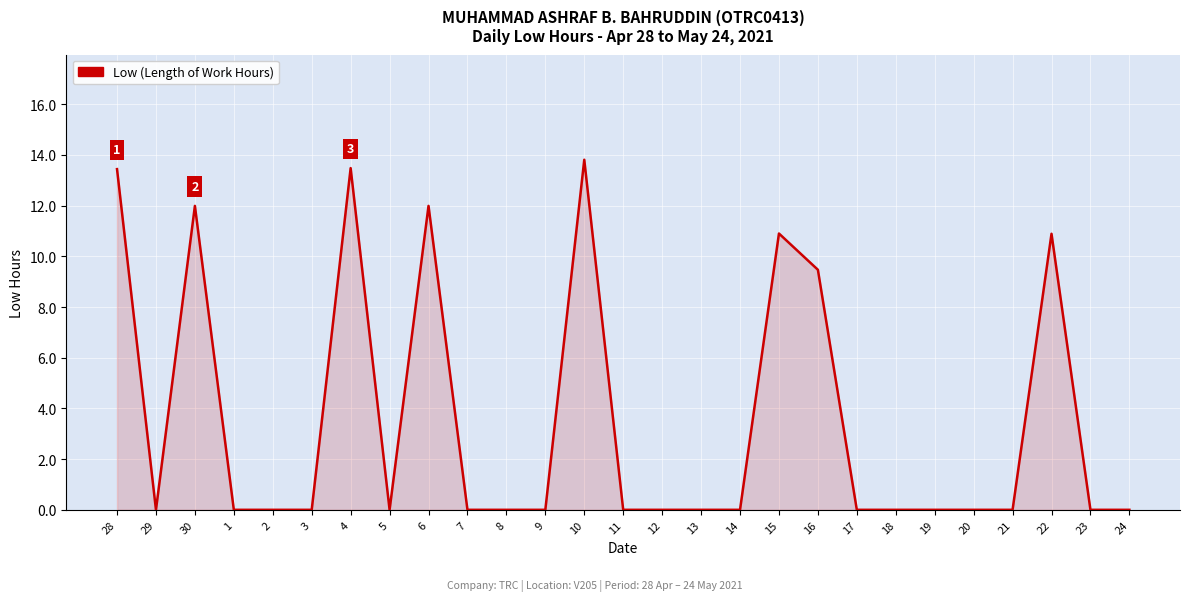

What is the change in value from 3 to 10?

+13.8